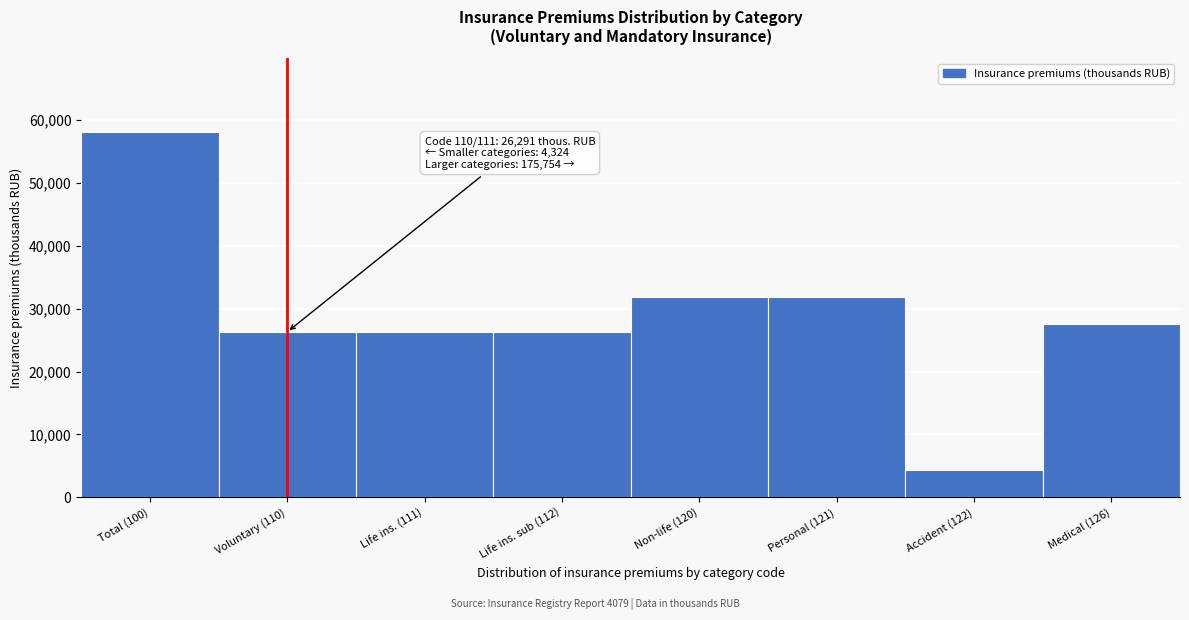

Is it true that the value at Total (100) is 82433.3?

False